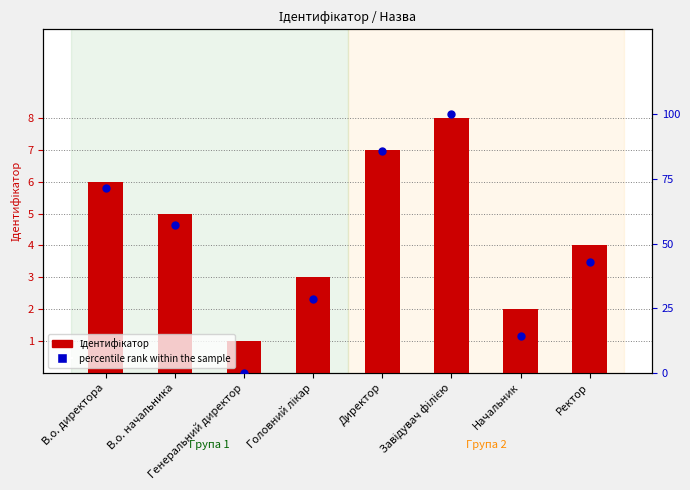

Which series has the widest spread of Y values?

percentile rank within the sample